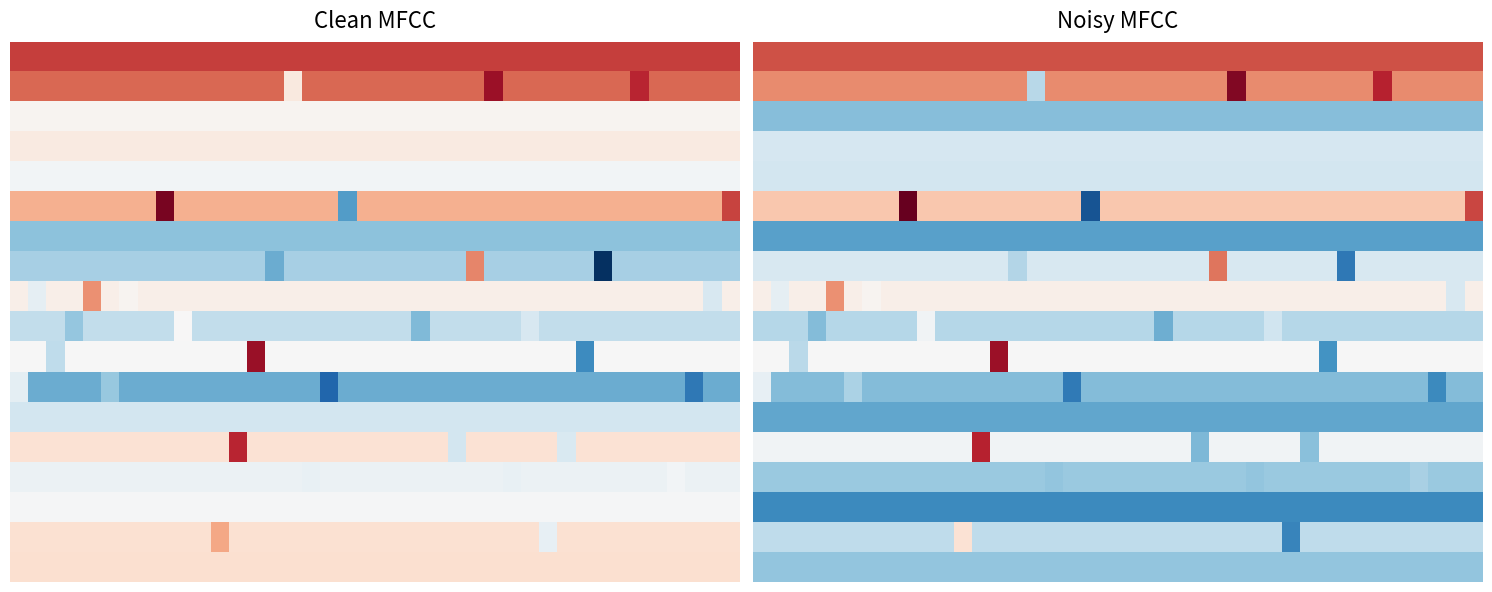

At which category is the sum across all series the highest?

13